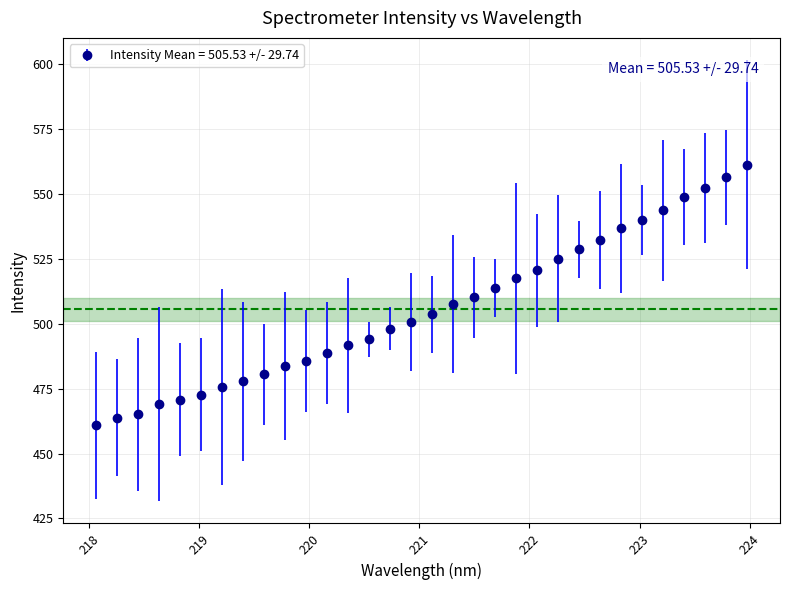

What is the value of the 5th point from the left?

470.7